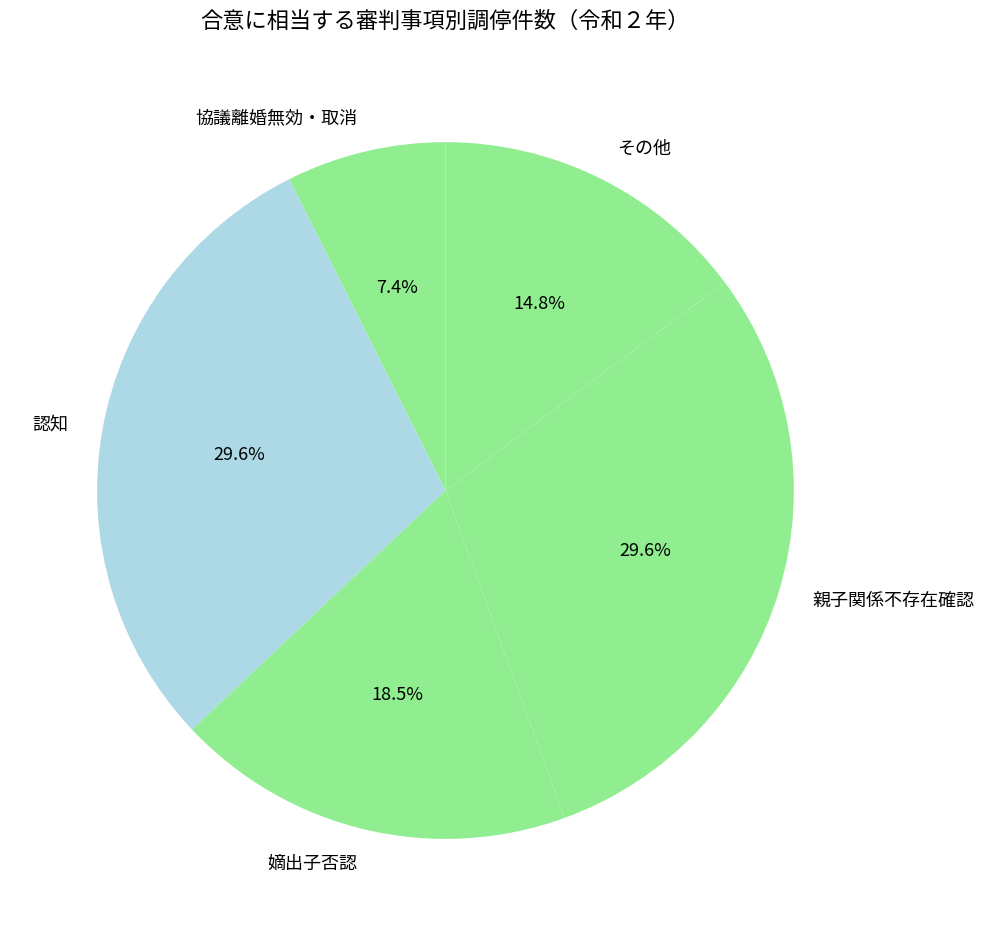

What is the smallest slice in the pie chart?

協議離婚無効・取消